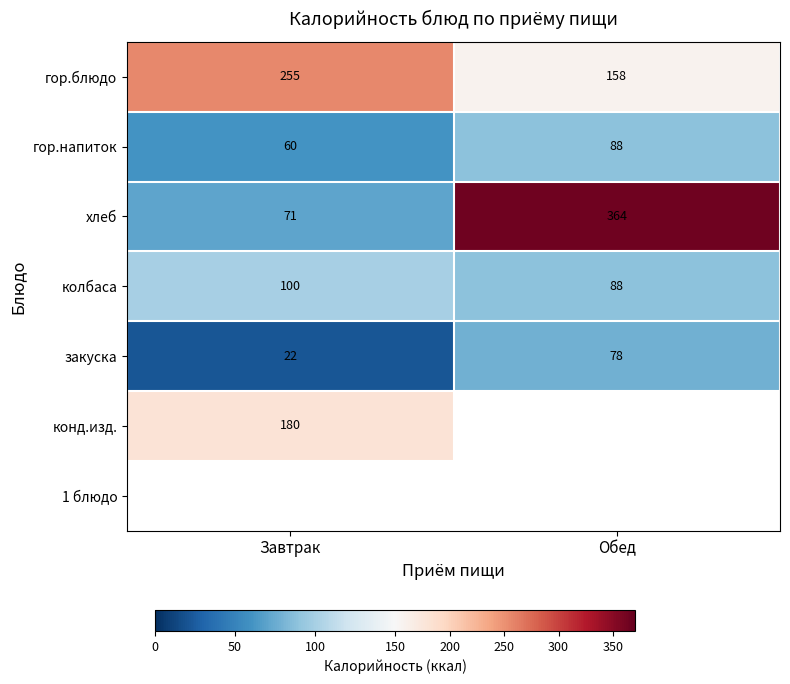

Is it true that гор.блюдо equals 158 at Обед?

True